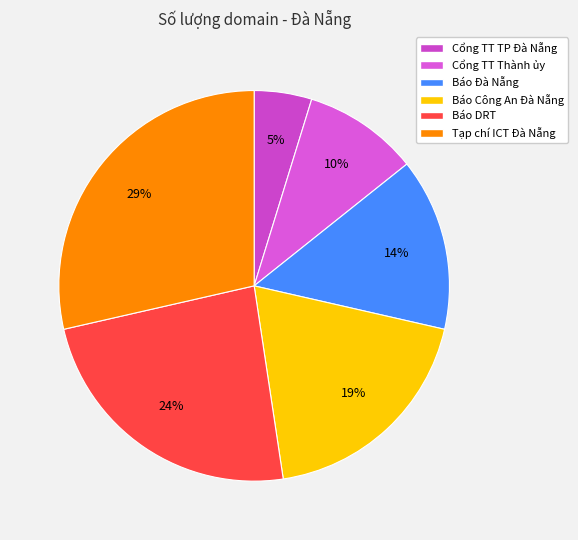

Count the number of slices in the pie.

6